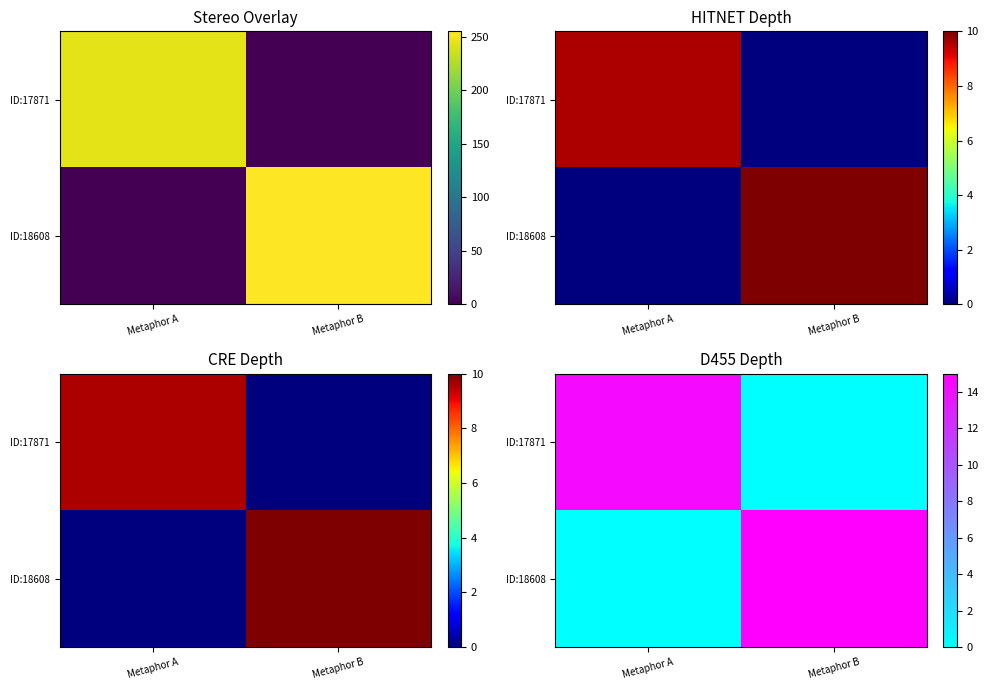

List the series in order of their overall mean, highest first.

ID:18608, ID:17871